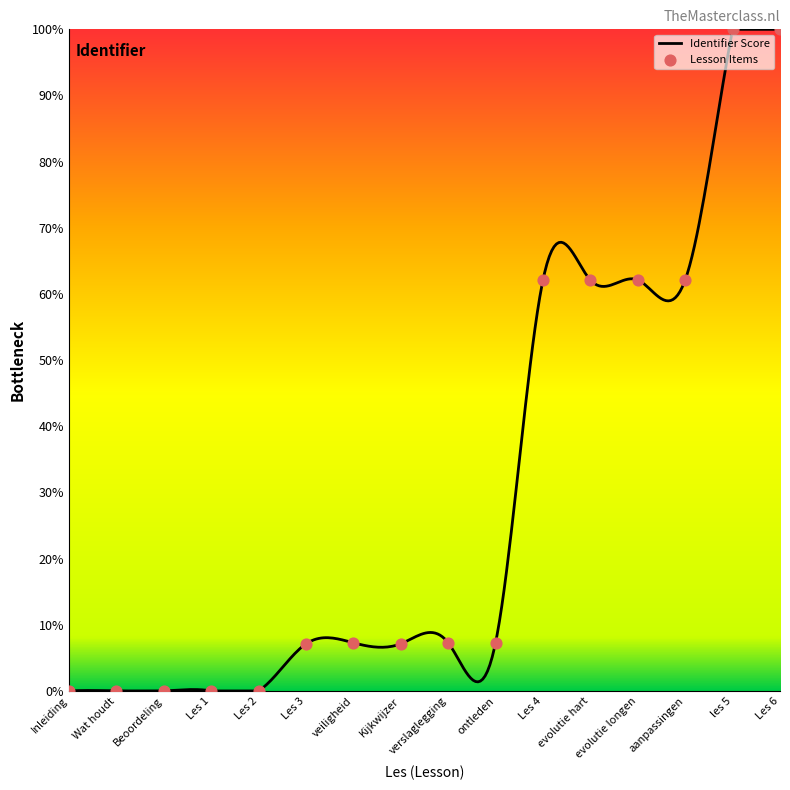

What is the change in value from Kijkwijzer to evolutie longen?

+55.0